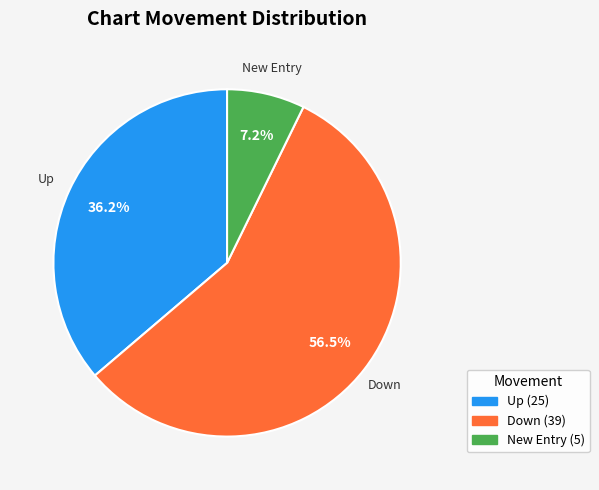

How many slices are in this pie chart?

3